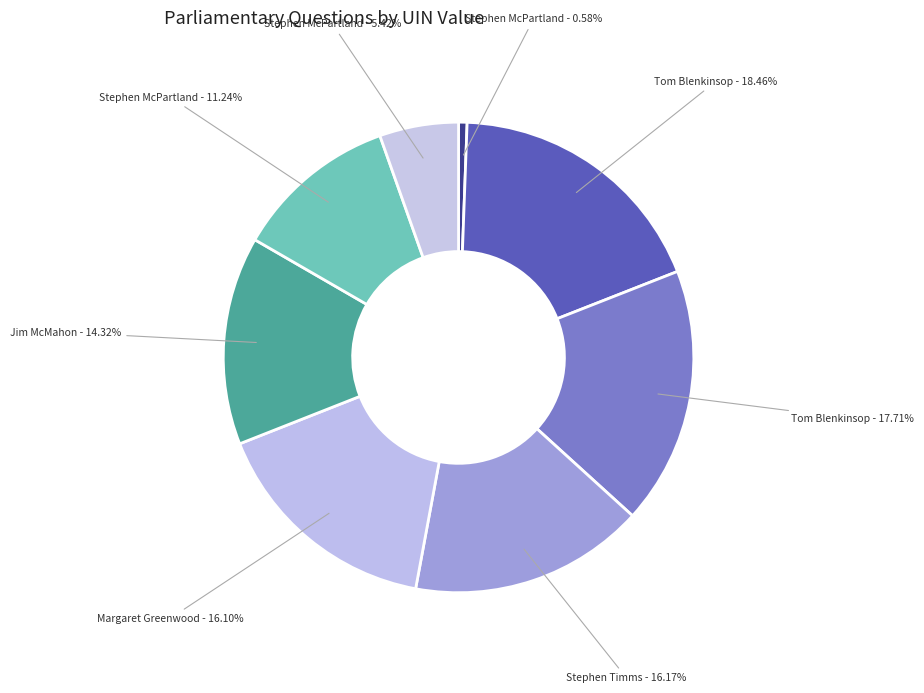

Rank the categories by value from lowest to highest.

Stephen McPartland (2242), Stephen McPartland (20842), Stephen McPartland (43169), Jim McMahon (55023), Margaret Greenwood (61857), Stephen Timms (62132), Tom Blenkinsop (68027), Tom Blenkinsop (70927)